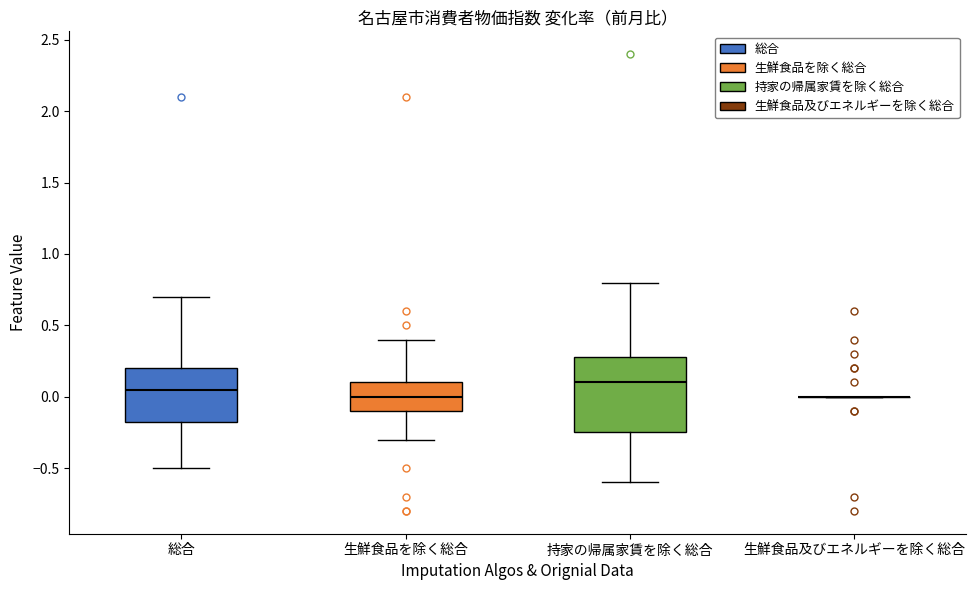

Reading left to right, transcribe this box plot: for each box, give where its median line is, the range the box spans, and where its two whiskers end, as read against the y-axis. The values are not printed on the chart, so give them approximately, as read against the axis.

総合: median 0.05, box -0.15 to 0.20, whiskers -0.50 to 0.70
生鮮食品を除く総合: median 0.00, box -0.10 to 0.10, whiskers -0.30 to 0.40
持家の帰属家賃を除く総合: median 0.10, box -0.25 to 0.30, whiskers -0.60 to 0.80
生鮮食品及びエネルギーを除く総合: box collapsed to a line at 0.00, whiskers 0.00 to 0.00